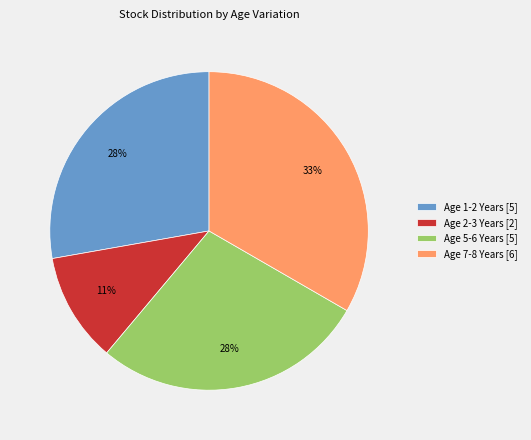

Which slice is the largest?

Age 7-8 Years [6]